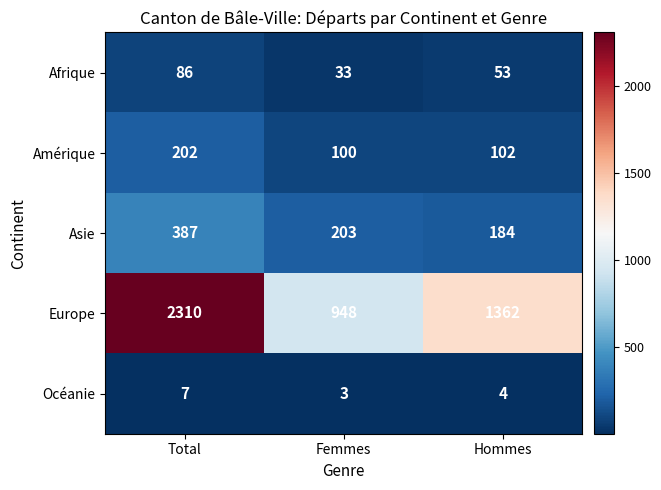

Is it true that Asie equals 387 at Total?

True